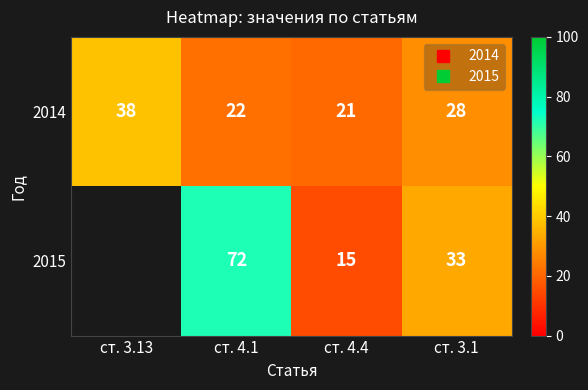

What is the maximum value for 2014?

38.0